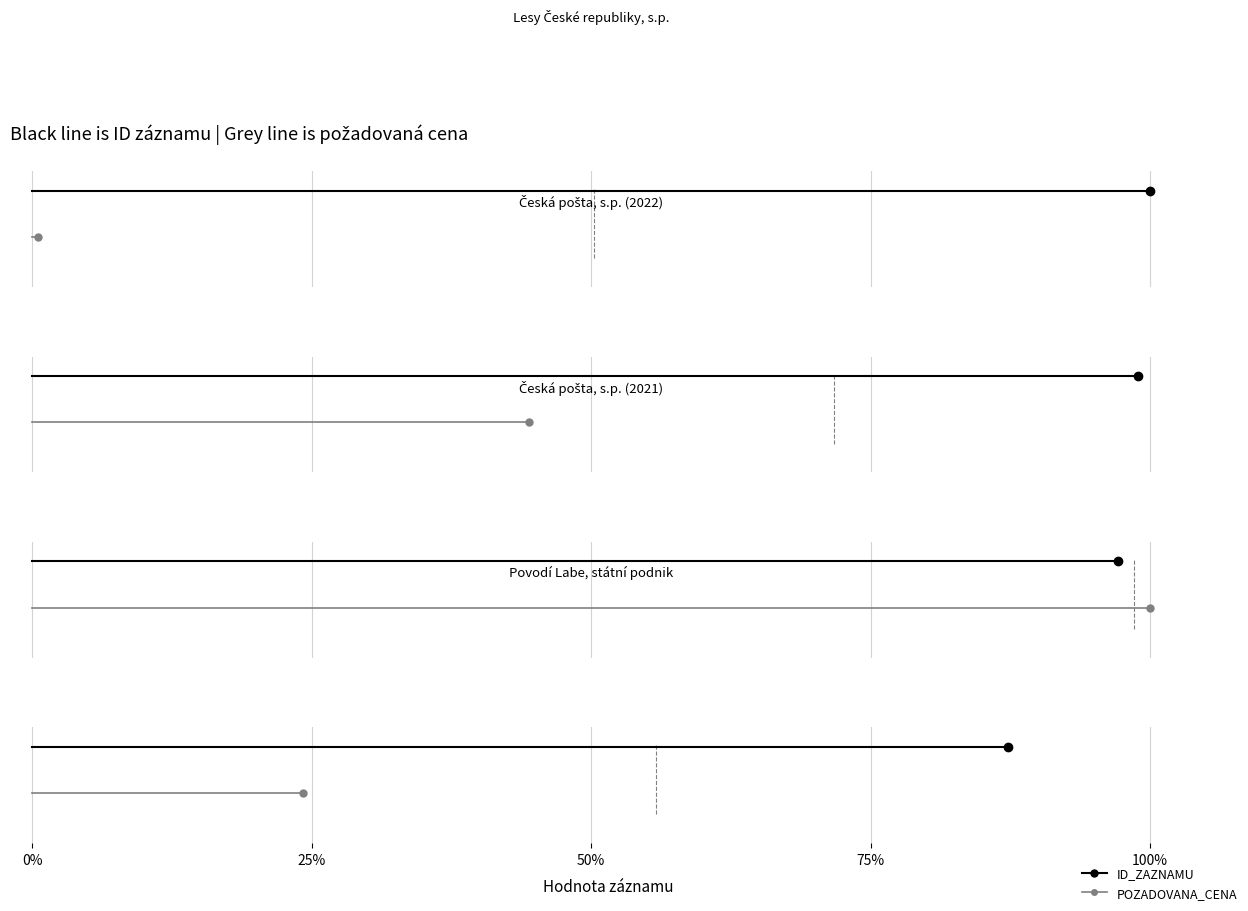

What is the spread (max minus min) of values at 25%?

1.2